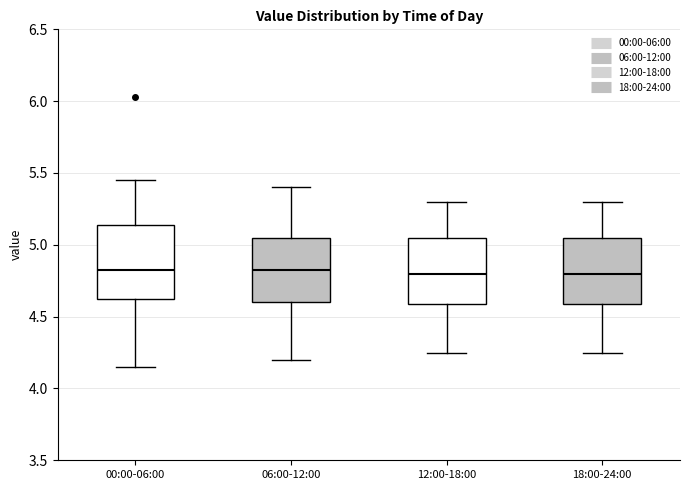

Reading left to right, transcribe this box plot: for each box, give where its median line is, the range the box spans, and where its two whiskers end, as read against the y-axis. The values are not printed on the chart, so give them approximately, as read against the axis.

00:00-06:00: median 4.85, box 4.60 to 5.15, whiskers 4.15 to 5.45
06:00-12:00: median 4.85, box 4.60 to 5.05, whiskers 4.20 to 5.40
12:00-18:00: median 4.80, box 4.60 to 5.05, whiskers 4.25 to 5.30
18:00-24:00: median 4.80, box 4.60 to 5.05, whiskers 4.25 to 5.30